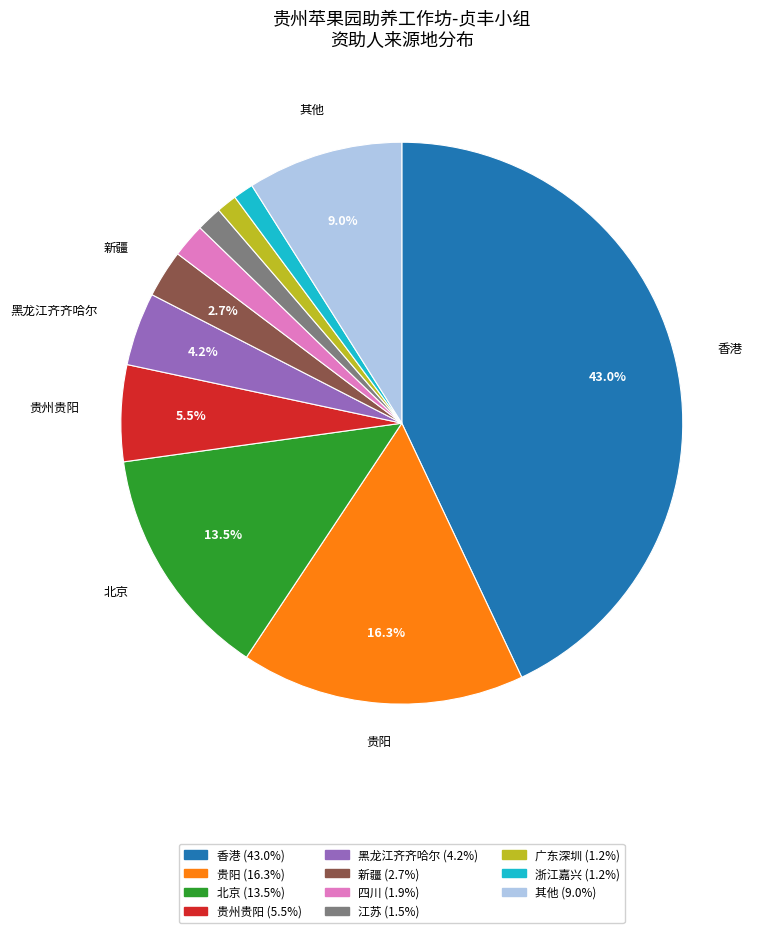

Does any single category account for the majority?

No